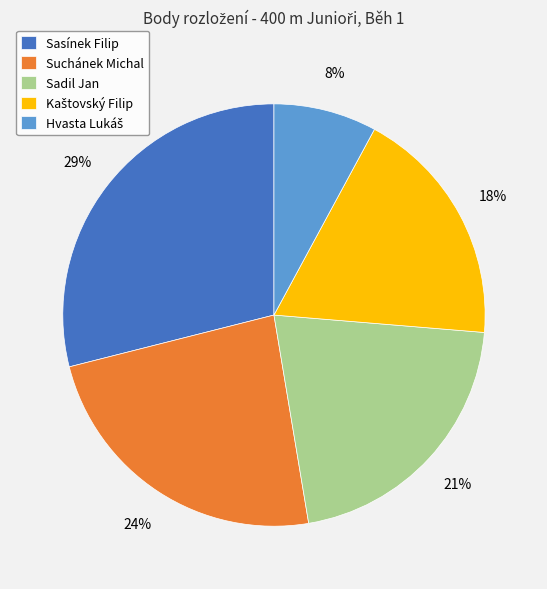

How many slices are in this pie chart?

5